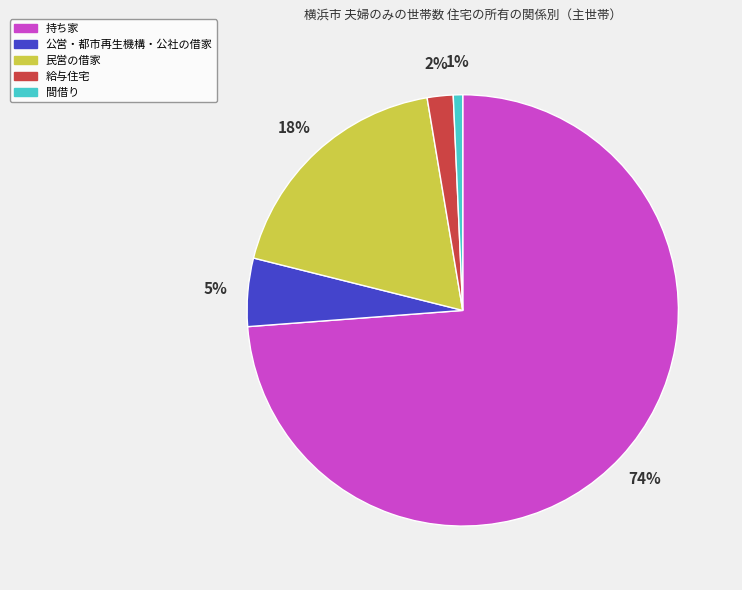

Between 間借り and 公営・都市再生機構・公社の借家, which is larger?

公営・都市再生機構・公社の借家